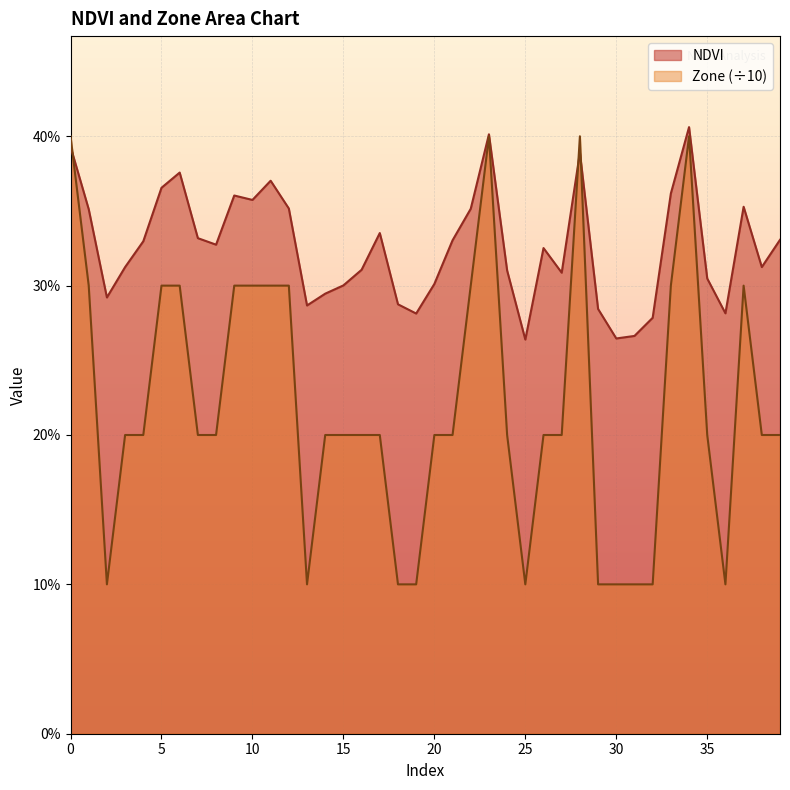

At 32, list the series in order from largest to smallest.

NDVI, Zone